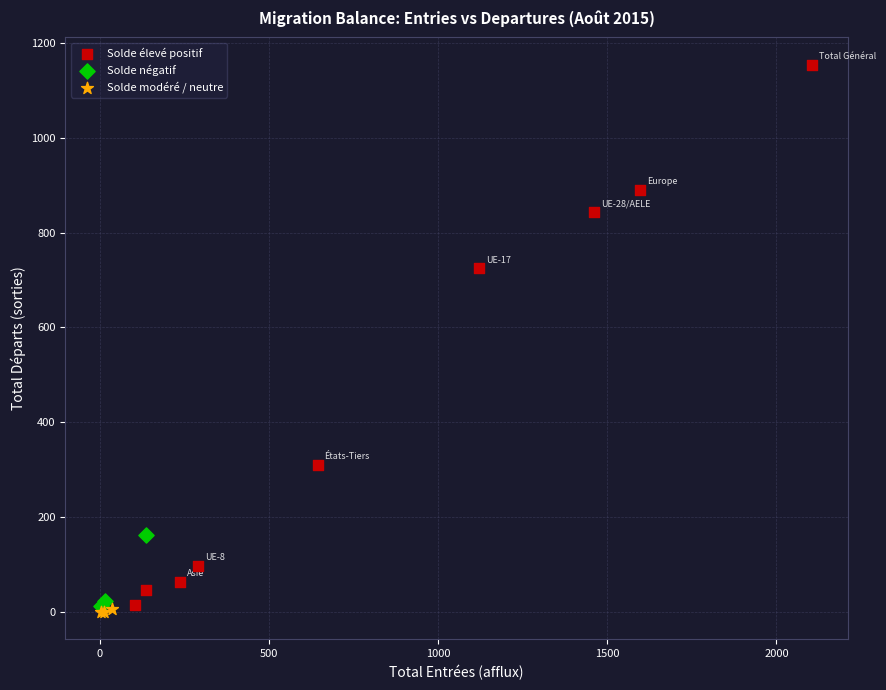

Which series has the widest spread of Y values?

Solde élevé positif